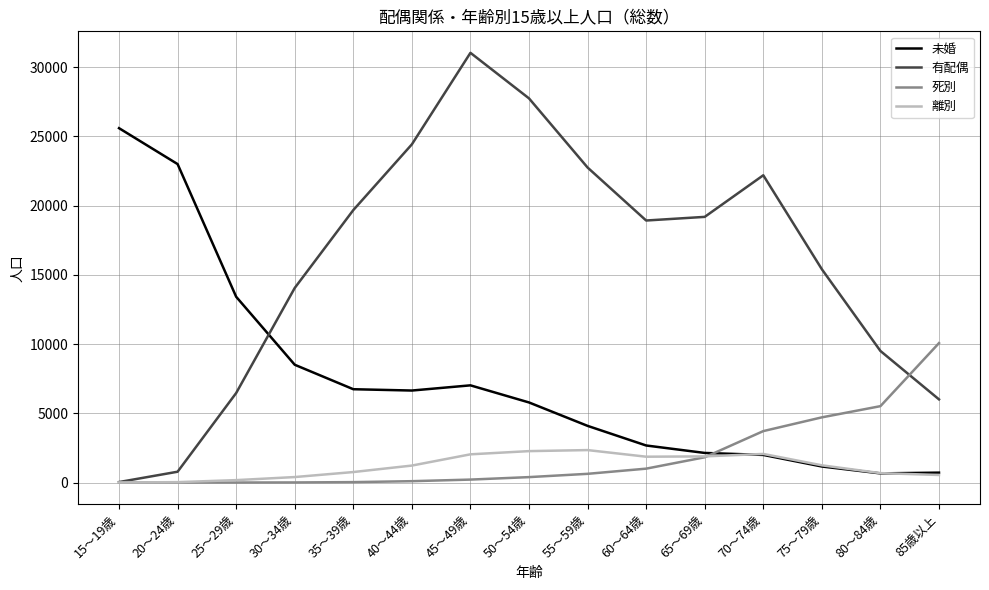

The 死別 series shows 32 at 35～39歳. True or false?

True